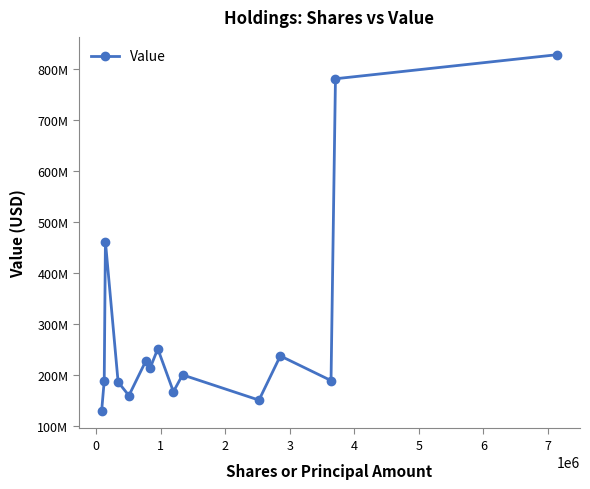

Reading left to right, list all the values displayed in this chart.

129458000	188148000	460891000	185600000	159077000	226595000	213996000	250728000	166676000	199627000	150163000	236769000	188465000	779934000	827105000